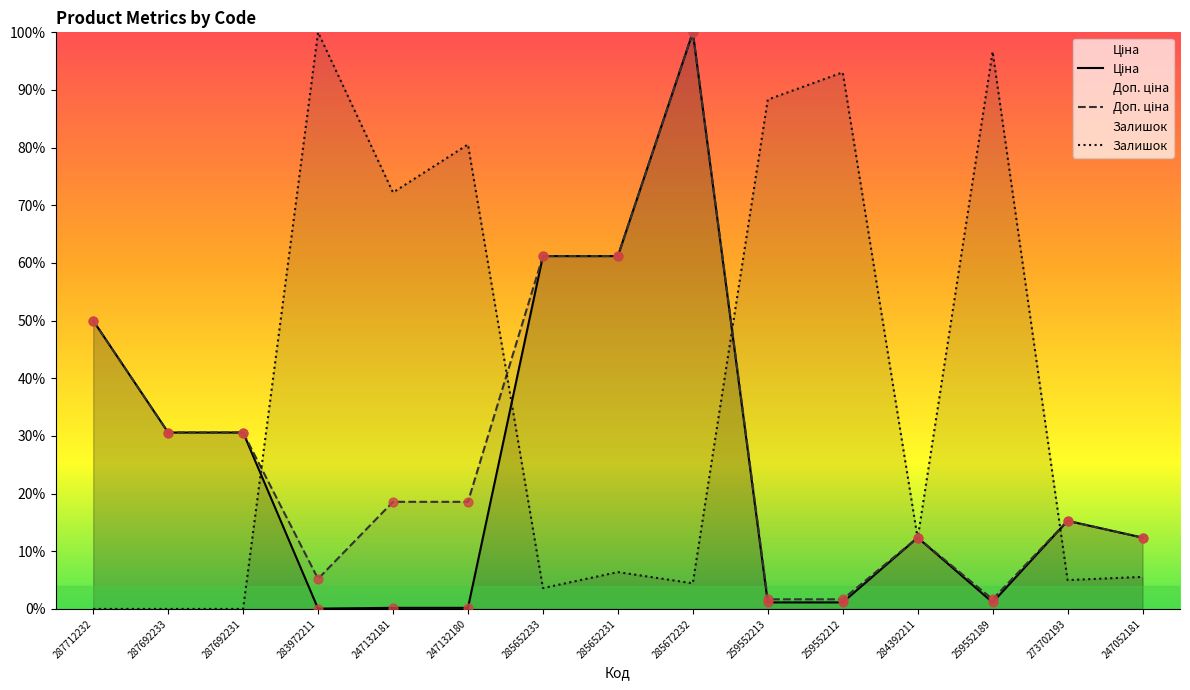

At how many categories does at least one series exceed 80?

6